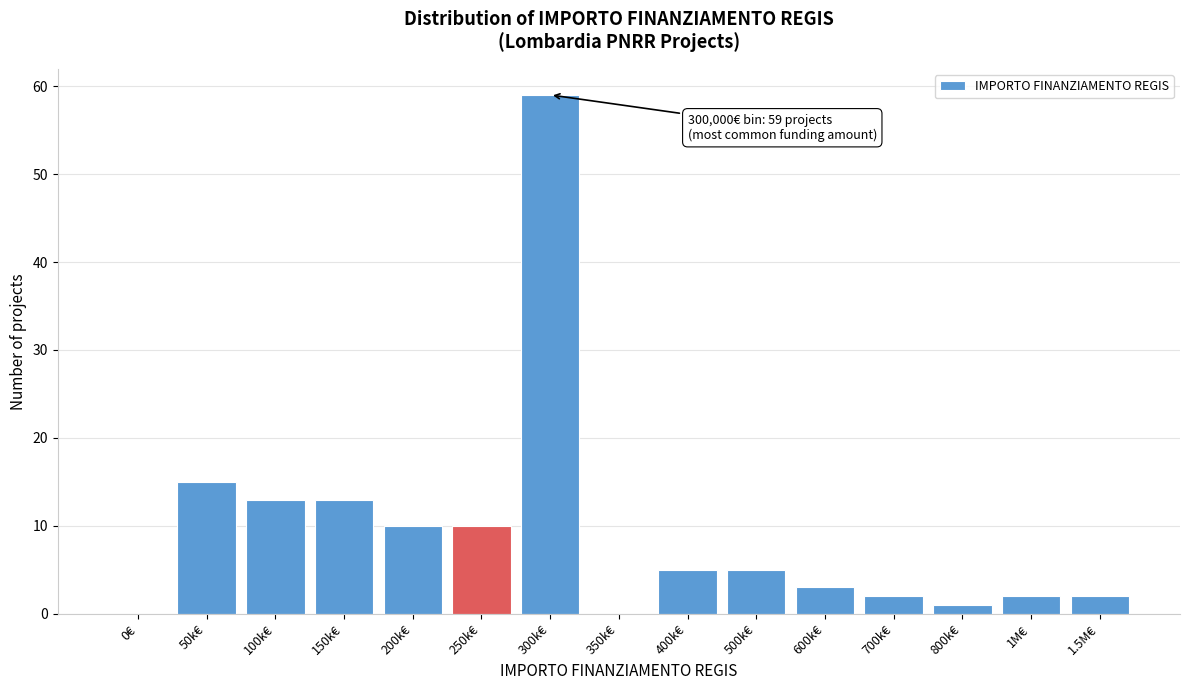

Reading left to right, transcribe all the data shown in this chart.

0€=0	50k€=15	100k€=13	150k€=13	200k€=10	250k€=10	300k€=59	350k€=0	400k€=5	500k€=5	600k€=3	700k€=2	800k€=1	1M€=2	1.5M€=2